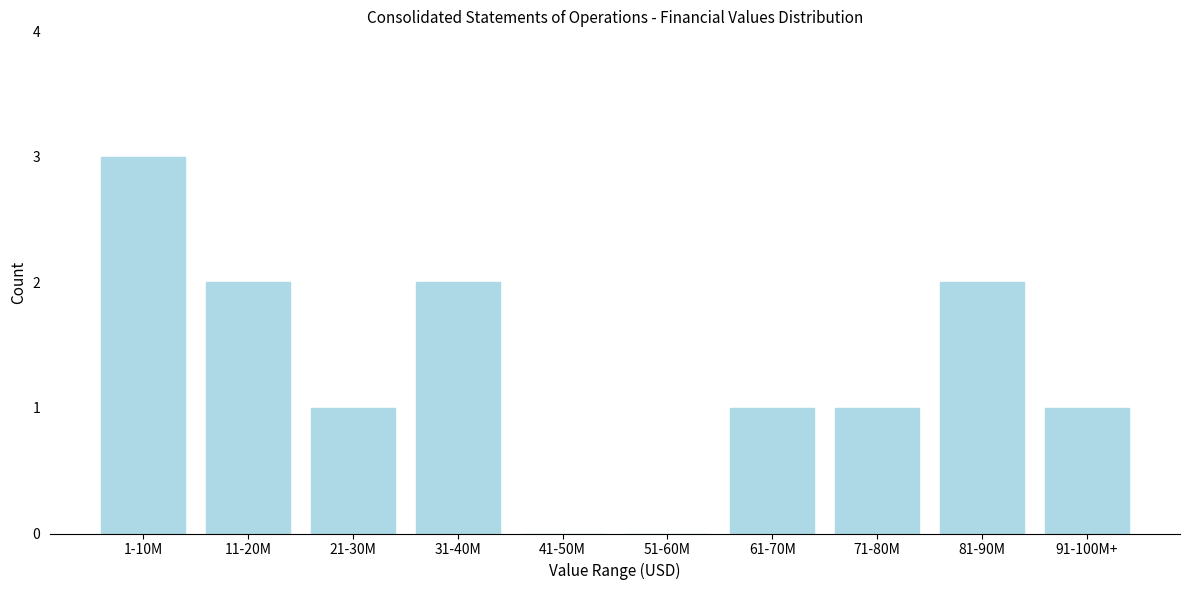

Reading right to left, extract all data points from this chart.

91-100M+=1	81-90M=2	71-80M=1	61-70M=1	51-60M=0	41-50M=0	31-40M=2	21-30M=1	11-20M=2	1-10M=3